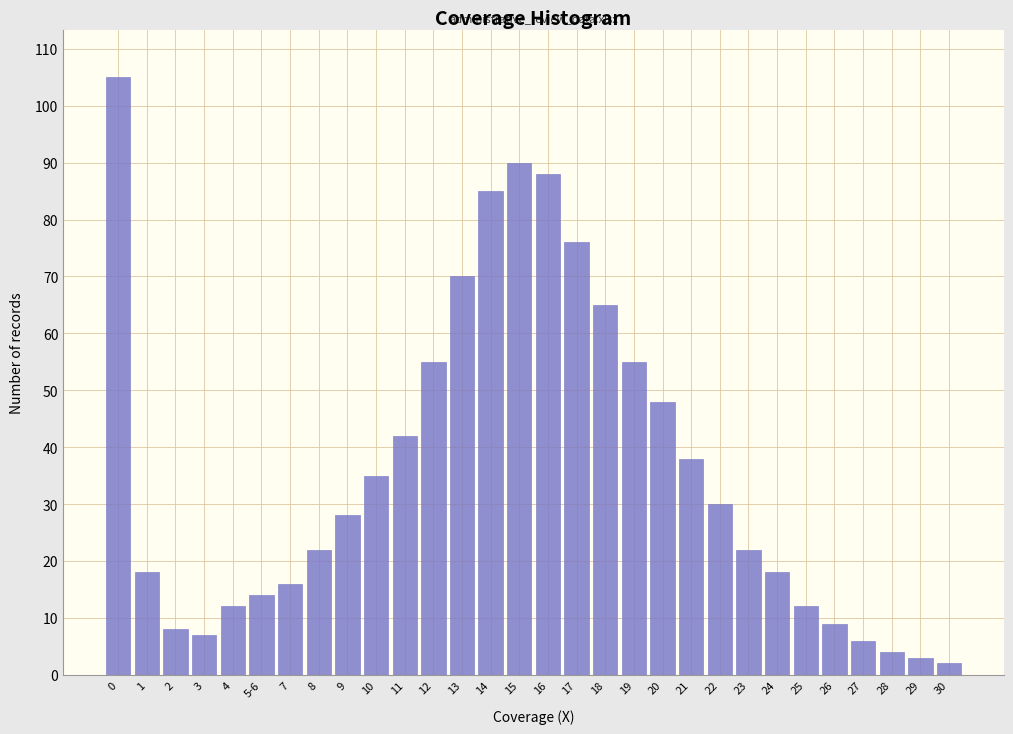

Reading left to right, list all the values displayed in this chart.

105	18	8	7	12	14	16	22	28	35	42	55	70	85	90	88	76	65	55	48	38	30	22	18	12	9	6	4	3	2